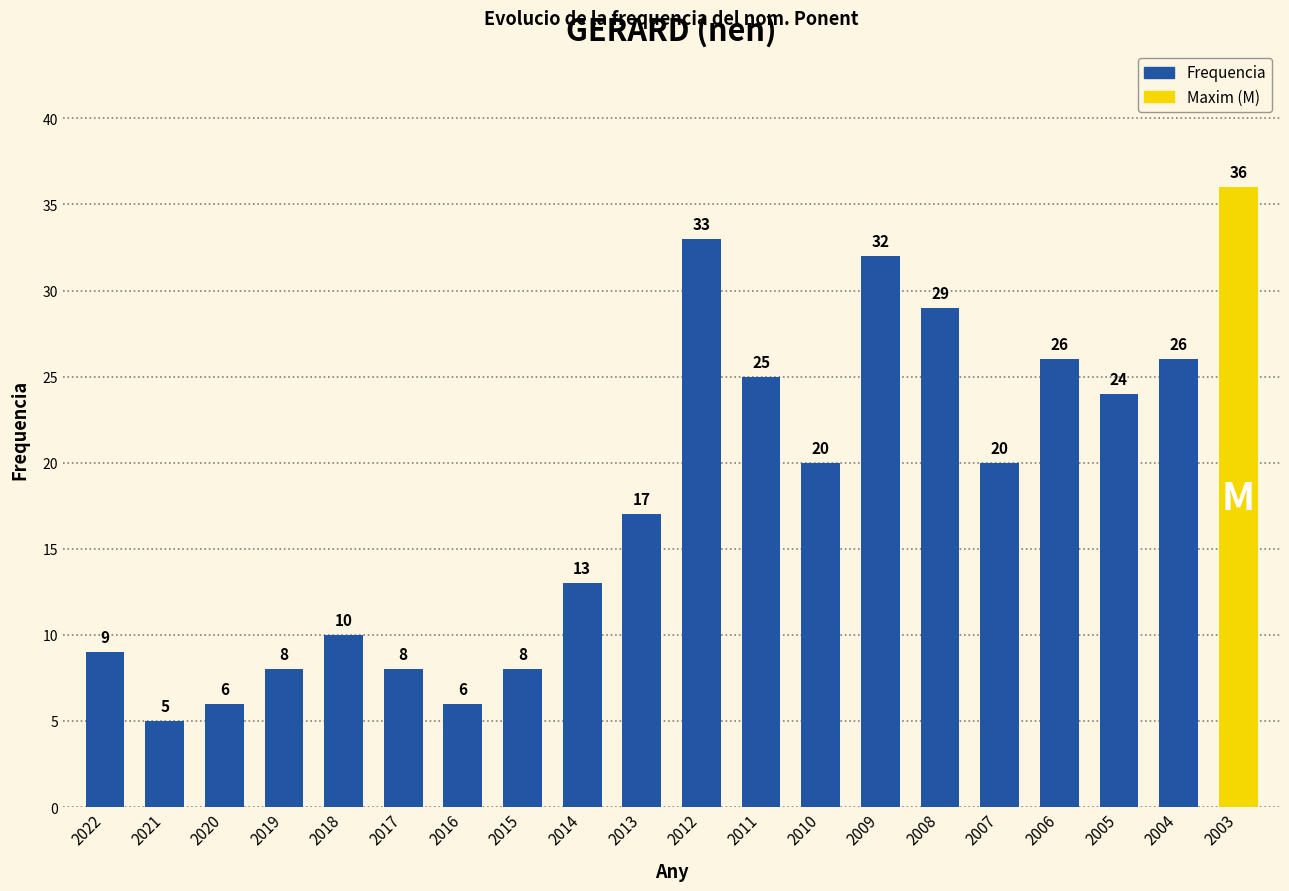

Where does the data first go above 20?

2012